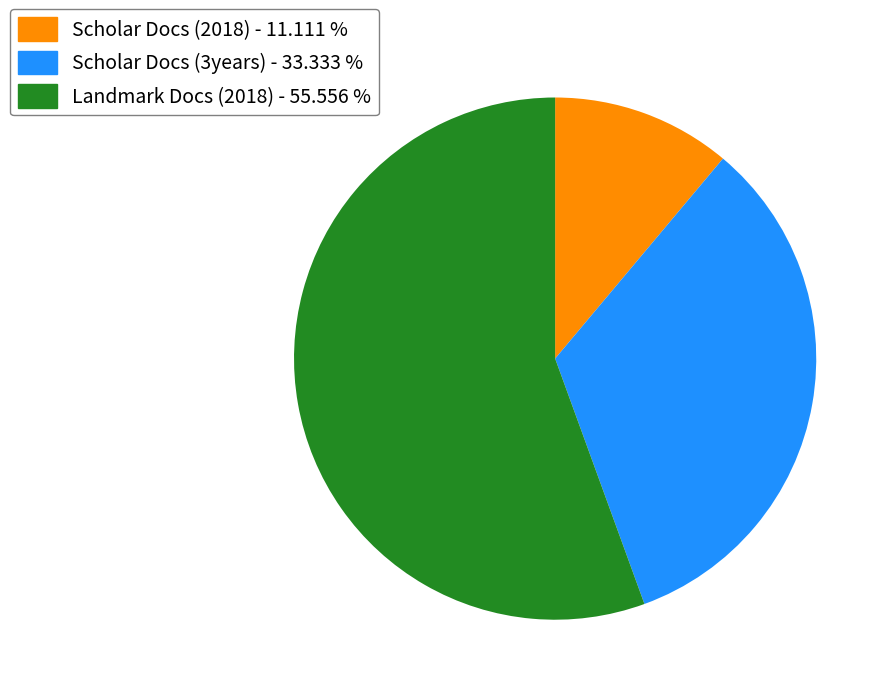

Which category has the smallest portion of the pie?

Scholar Docs (2018) - 11.111 %